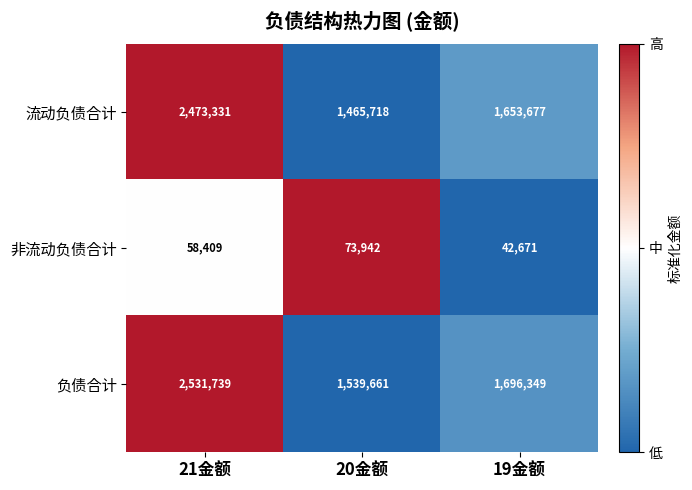

What is the average value of the 流动负债合计 series?

1864242